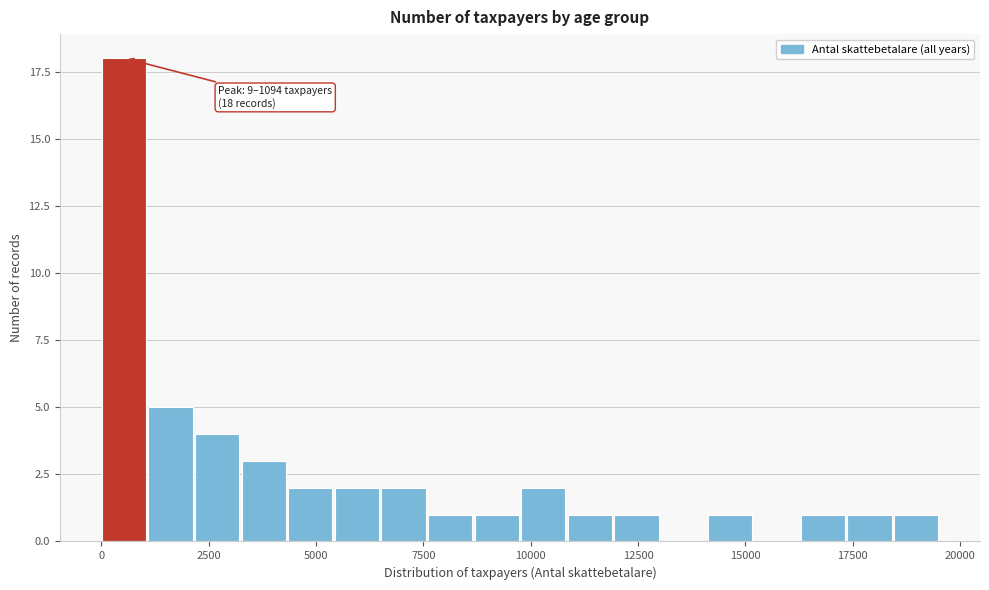

Read against the x-axis, roughly where is the centre of the tallest bar?

500